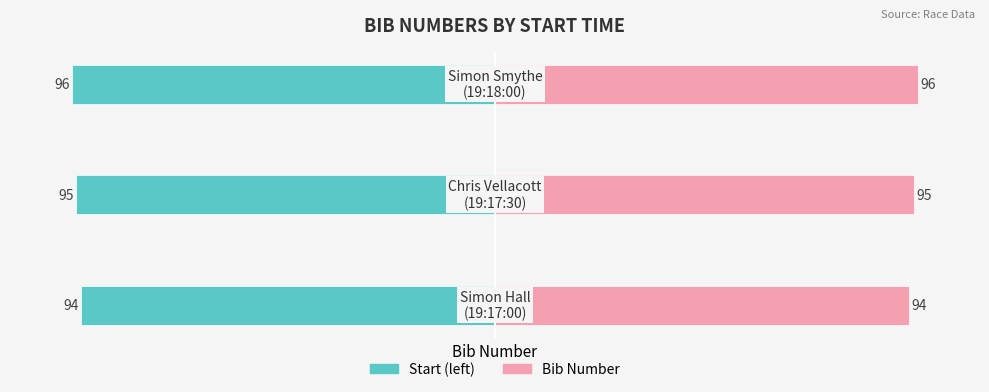

Between 0 and 1, which series saw the biggest shift?

Start (left)